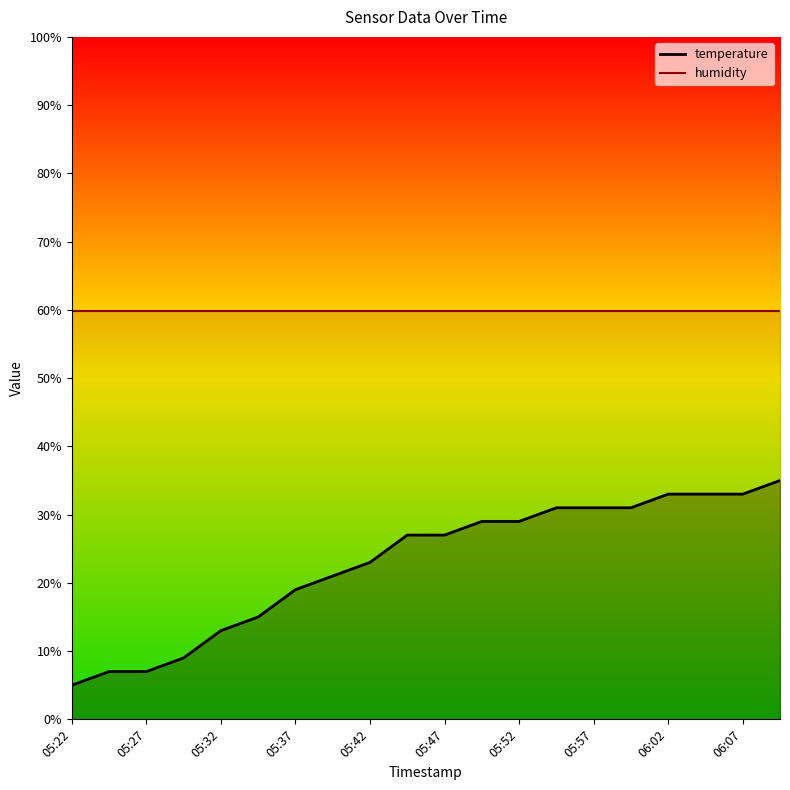

The chart shows a value of 7.1 at 05:39. True or false?

False